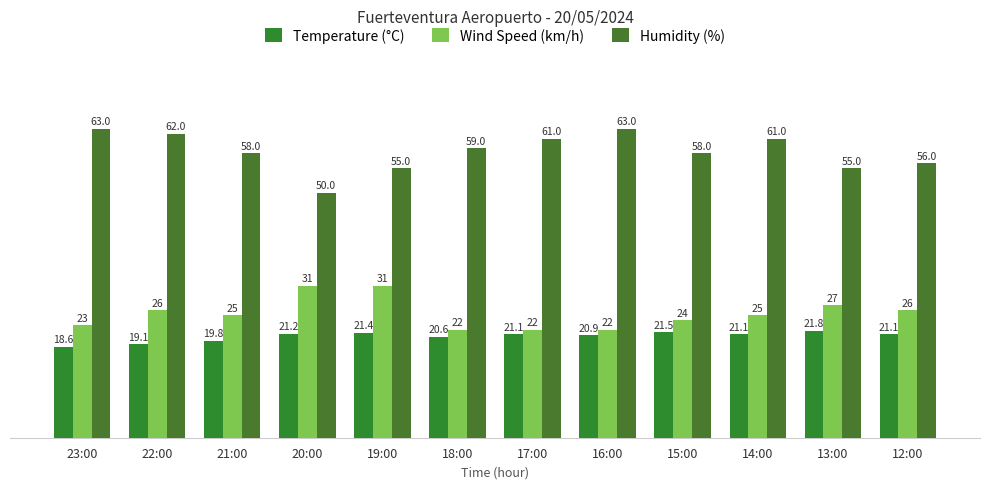

How many categories are shown in the chart?

12